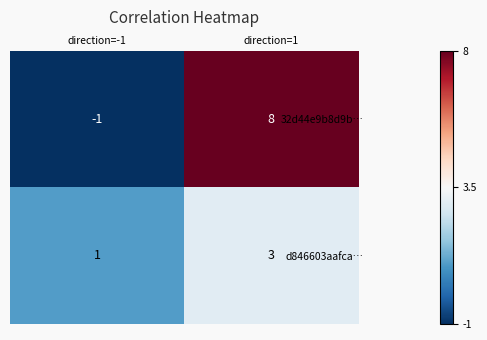

At which label is 32d44e9b8d9b… closest to 3?

direction=-1